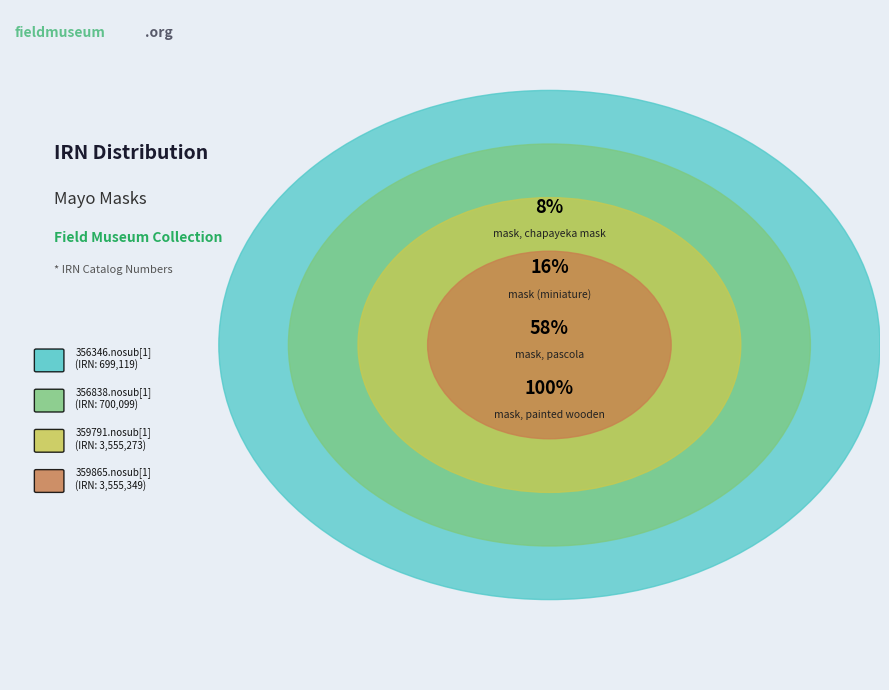

Is it true that 359791.nosub[1] is 50% of the pie?

False